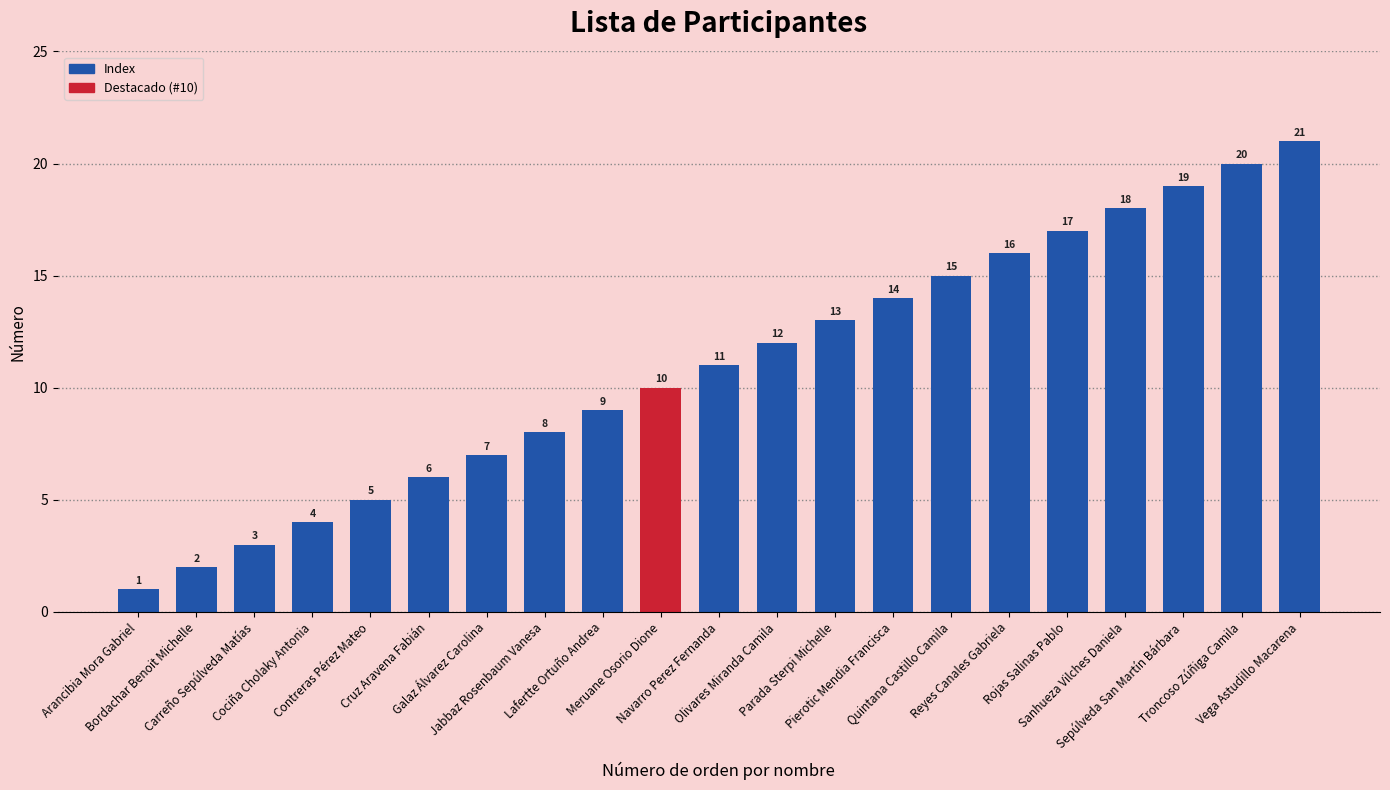

What is the value of the 5th bar from the left?

5